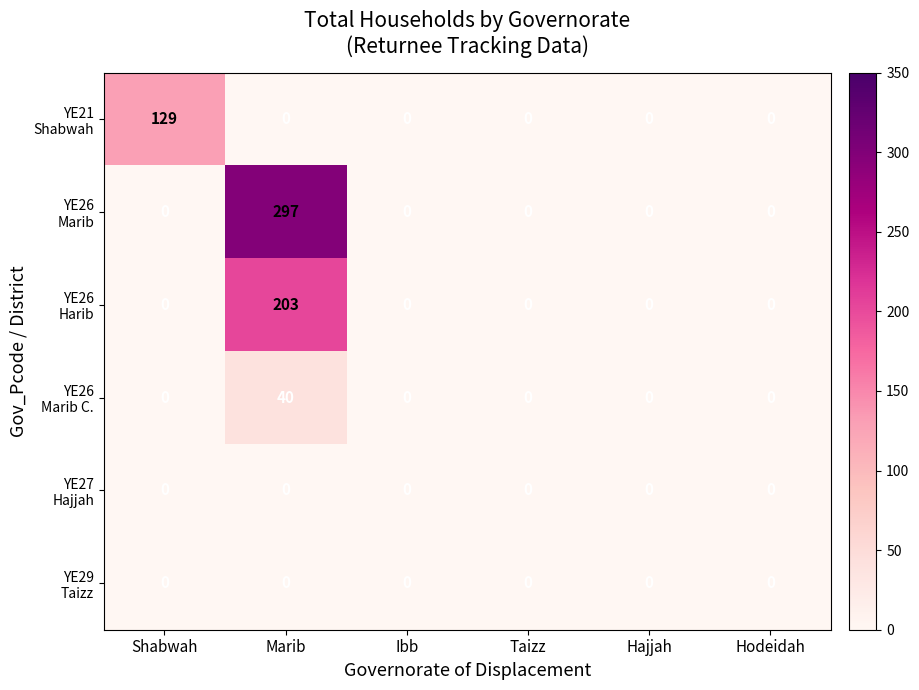

At which category is the sum across all series the highest?

Marib